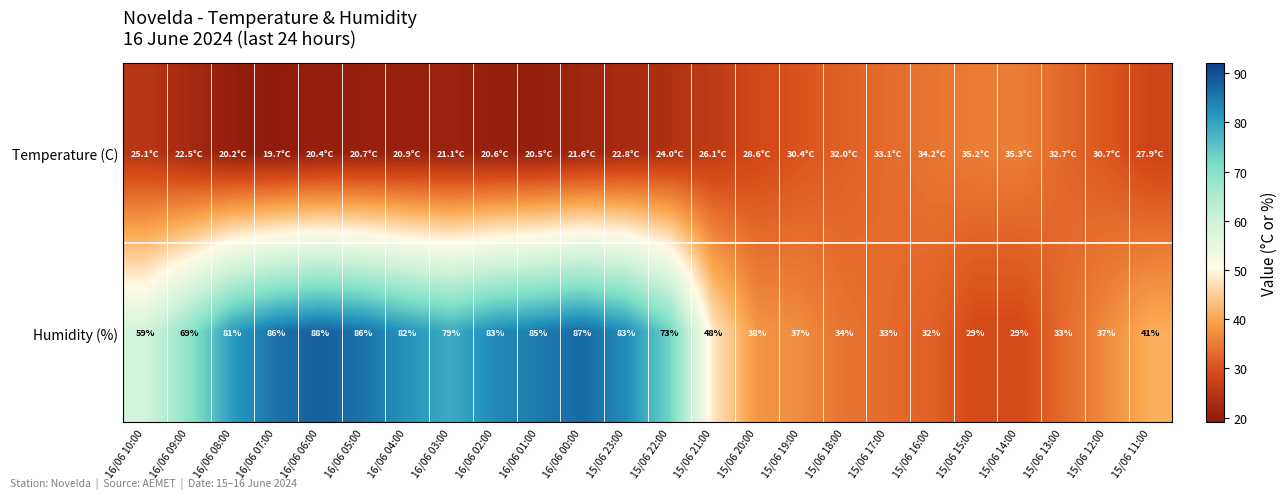

Read the Humidity (%) value at 16/06 08:00.

81.0